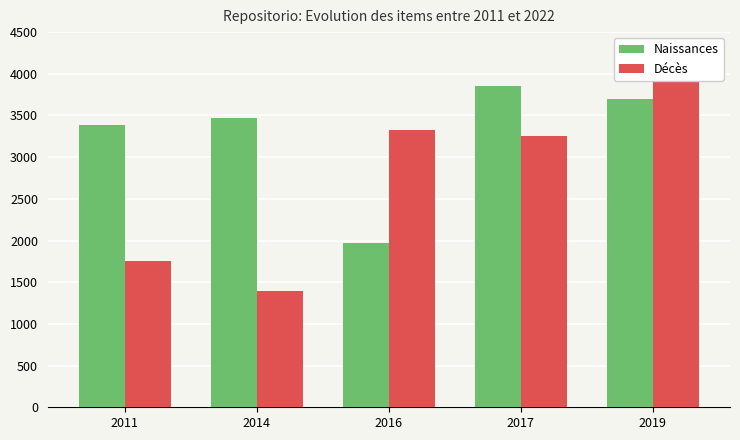

What is the lowest value of the Décès series?

1395